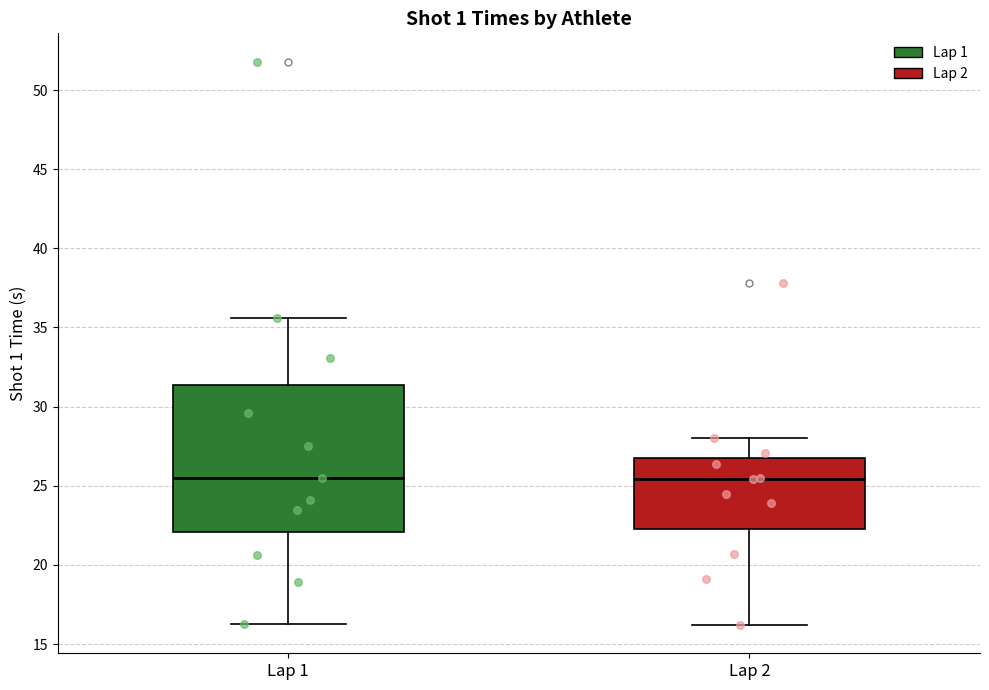

Reading left to right, read every box against the y-axis: the position of its median line, the range the box covers, and the ends of its whiskers. The values are not printed on the chart, so give them approximately, as read against the axis.

Lap 1: median 25.5, box 22.0 to 31.5, whiskers 16.5 to 35.5
Lap 2: median 25.5, box 22.5 to 27.0, whiskers 16.0 to 28.0